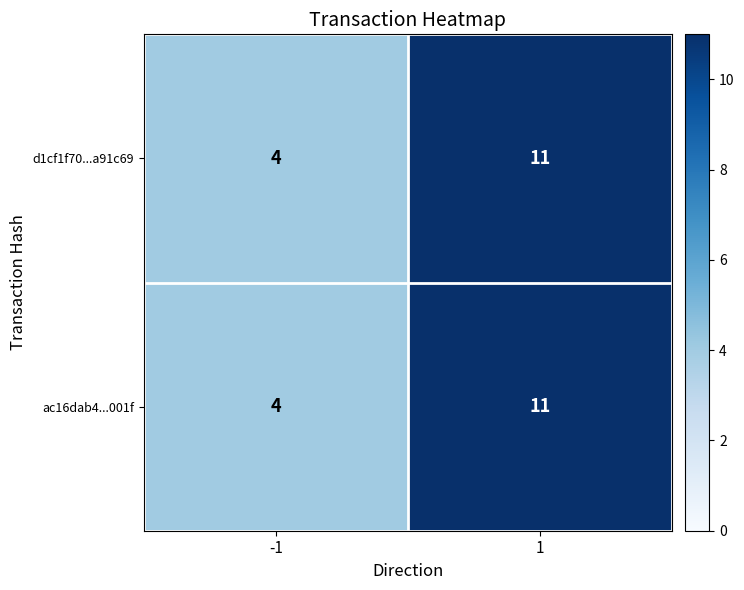

What is the total value across all series at 1?

22